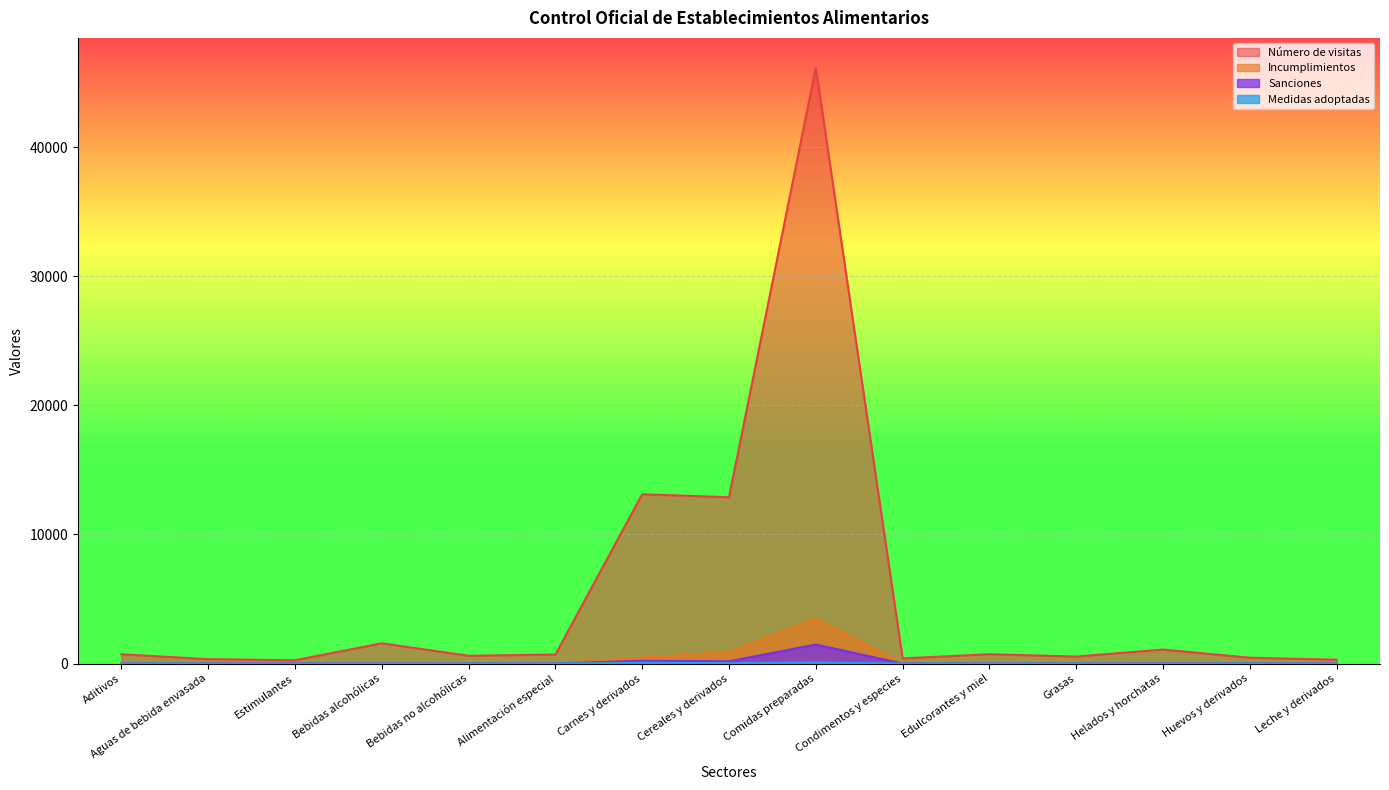

What is the average value of the Incumplimientos series?

337